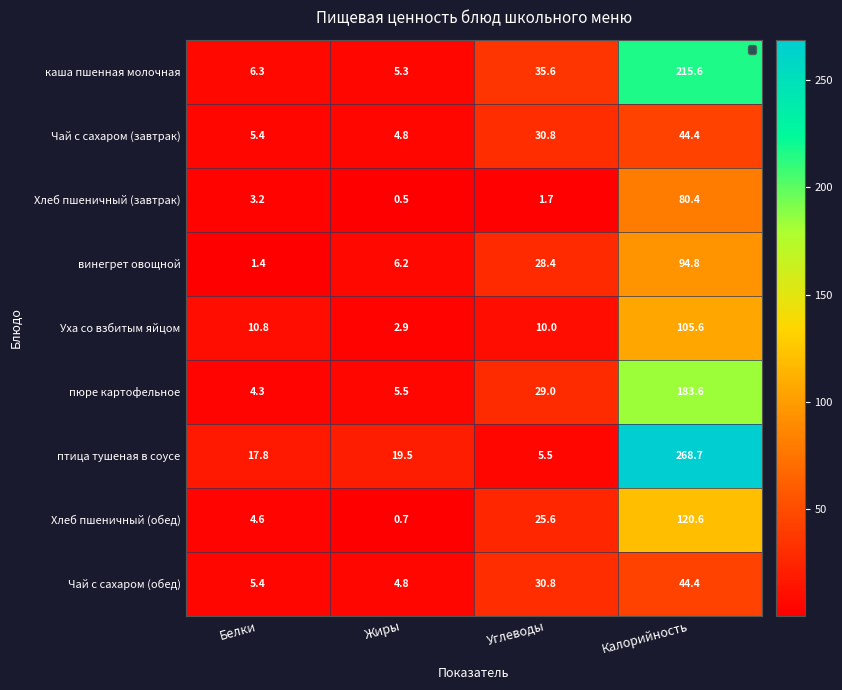

Which series changed the most between Жиры and Калорийность?

птица тушеная в соусе